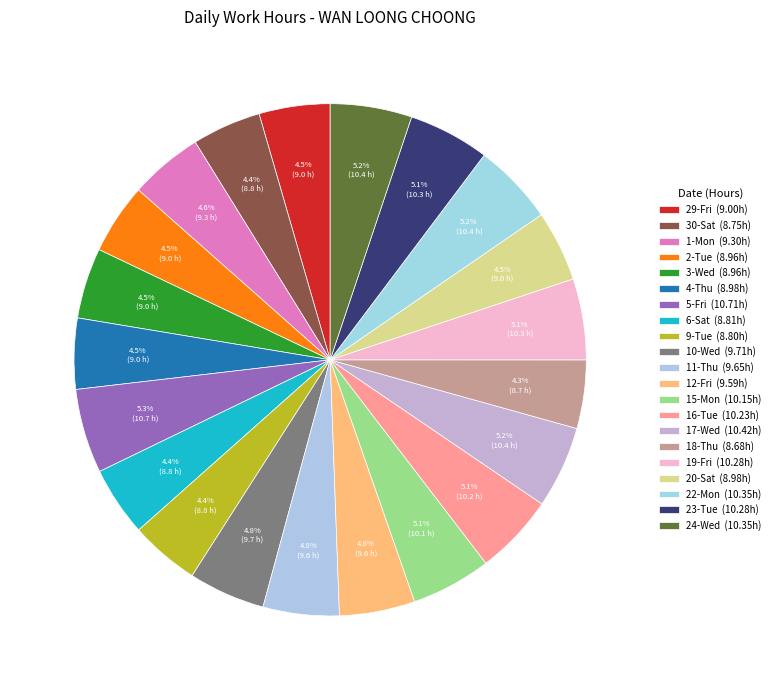

To the nearest percent, what portion does 23-Tue represent?

5%